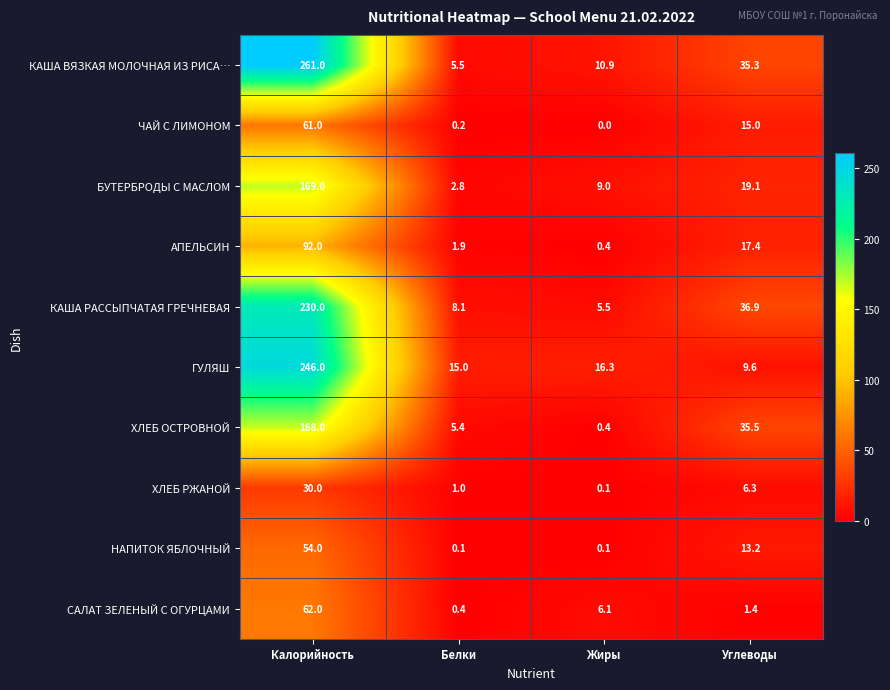

Which series has the largest total across all categories?

КАША ВЯЗКАЯ МОЛОЧНАЯ ИЗ РИСА…